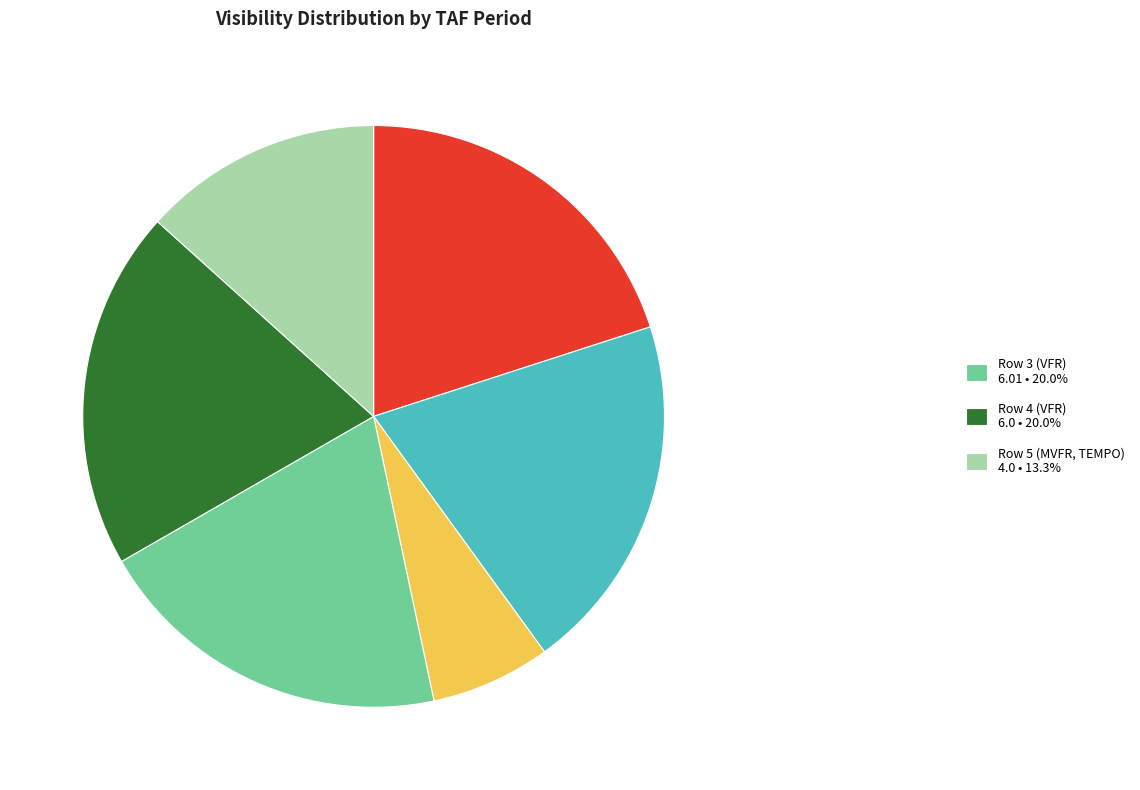

Count the number of slices in the pie.

6